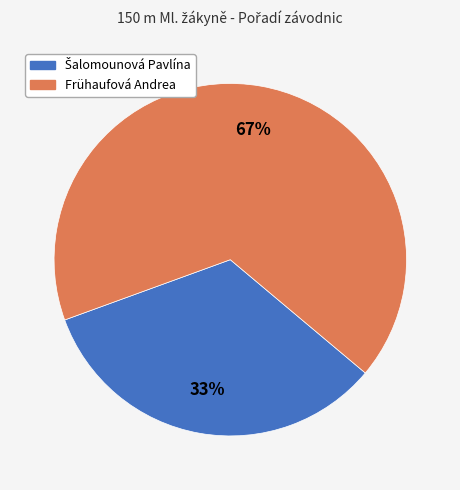

Is it true that Frühaufová Andrea is 74% of the pie?

False